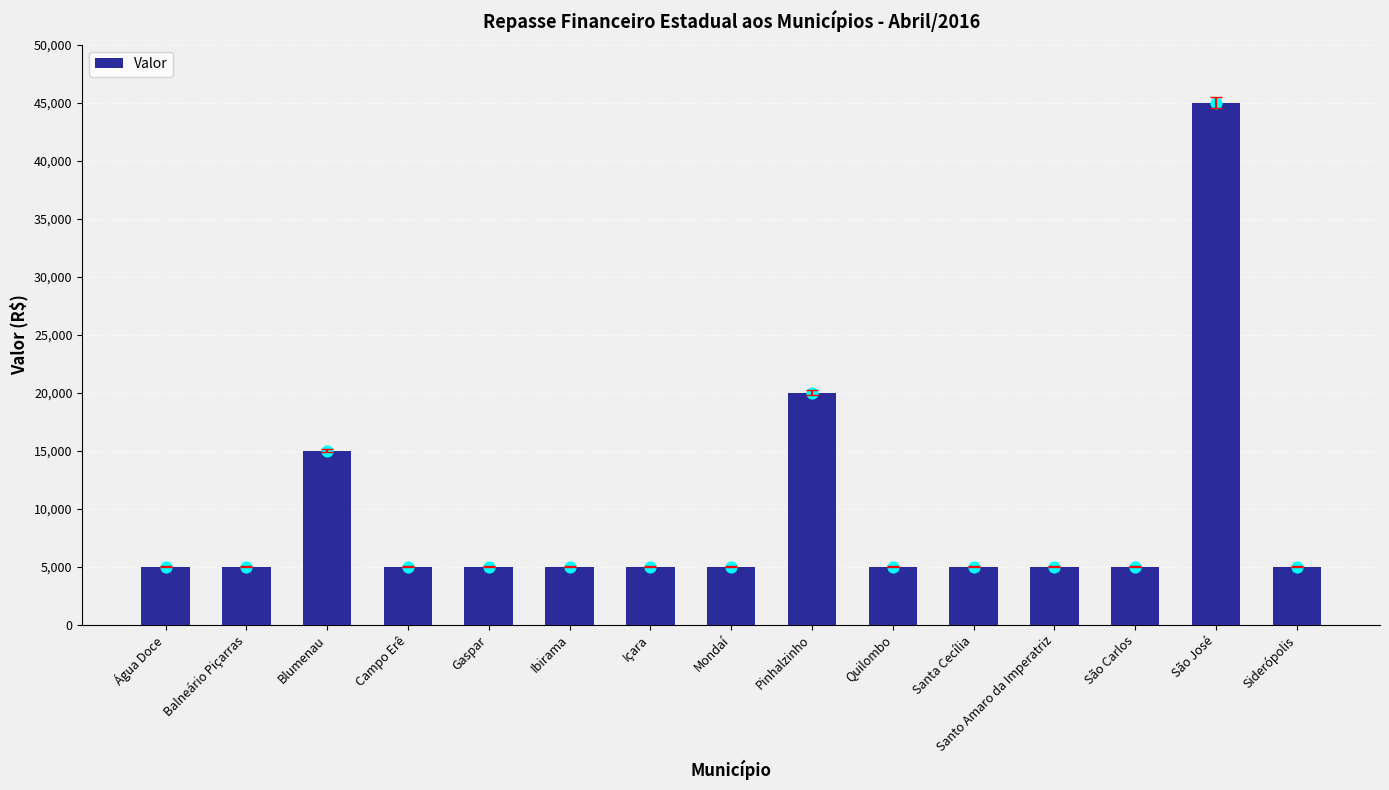

Between Ibirama and São José, which is larger?

São José